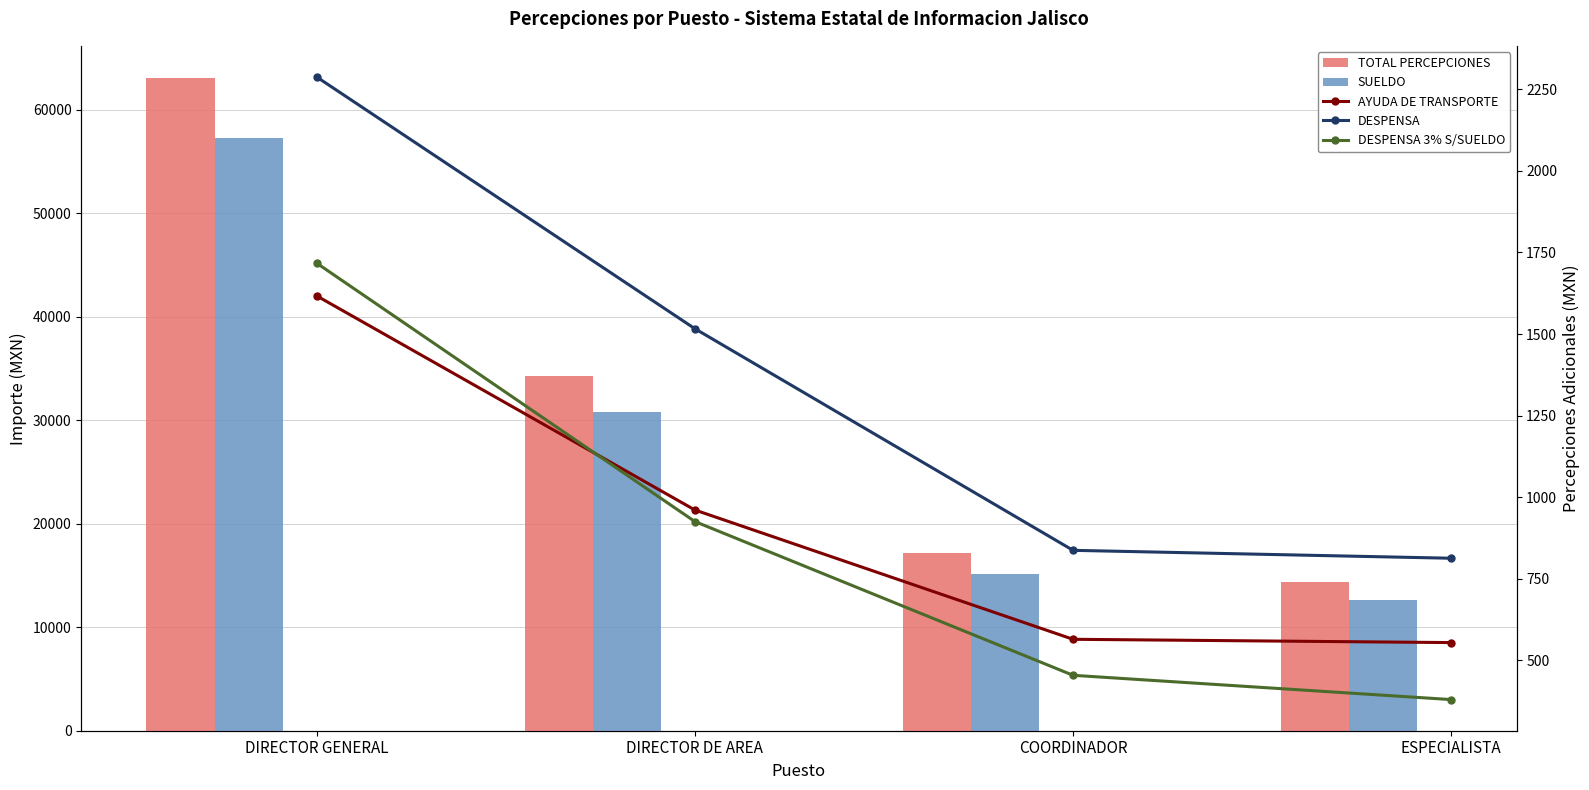

Where is DESPENSA 3% S/SUELDO nearest to the value 1048?

DIRECTOR DE AREA